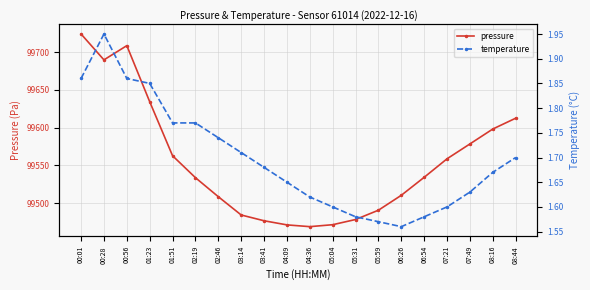

How many interior local valleys does the pressure series have?

2